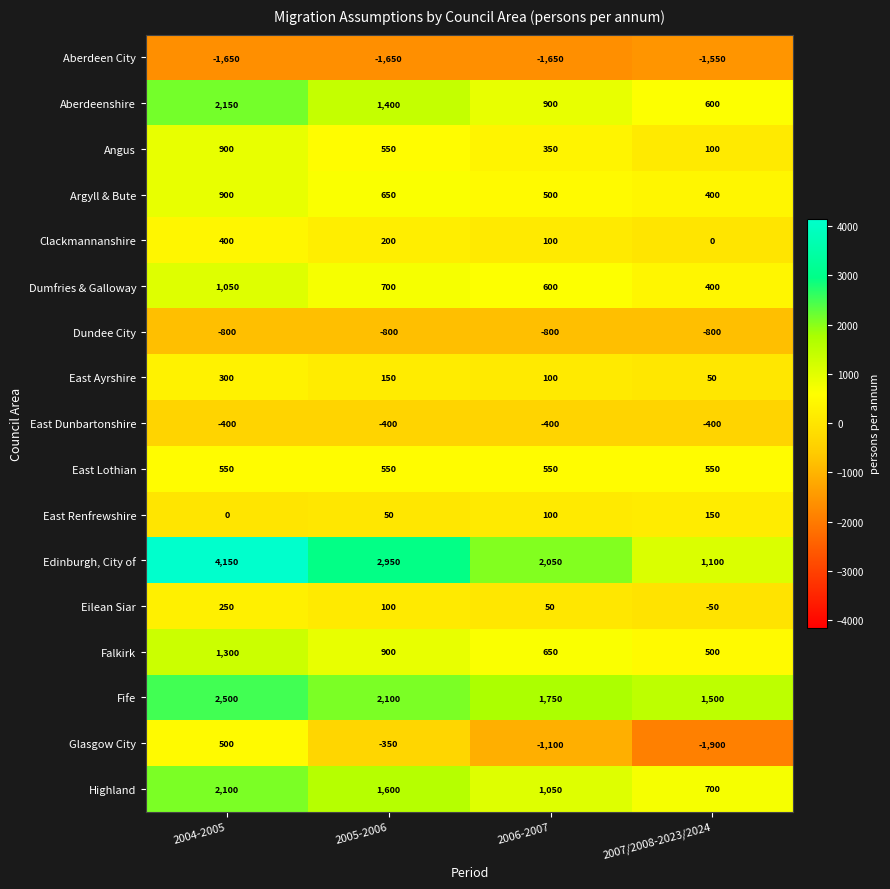

True or false: Fife has a value of 2574 at 2007/2008-2023/2024.

False